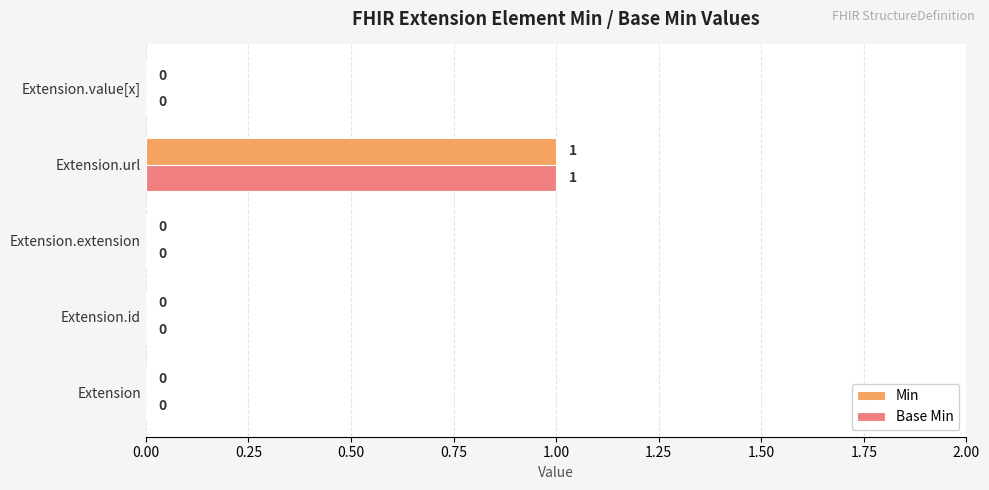

How many Base Min values are between 0 and 1?

5